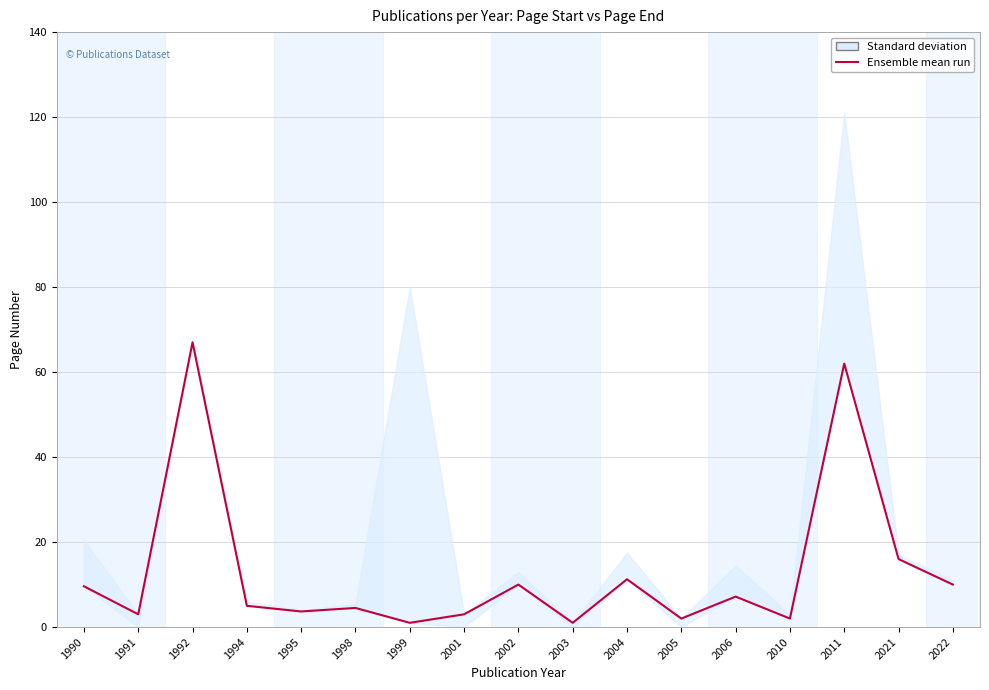

What is the ratio of the value at 1991 to the value at 1998?

0.7